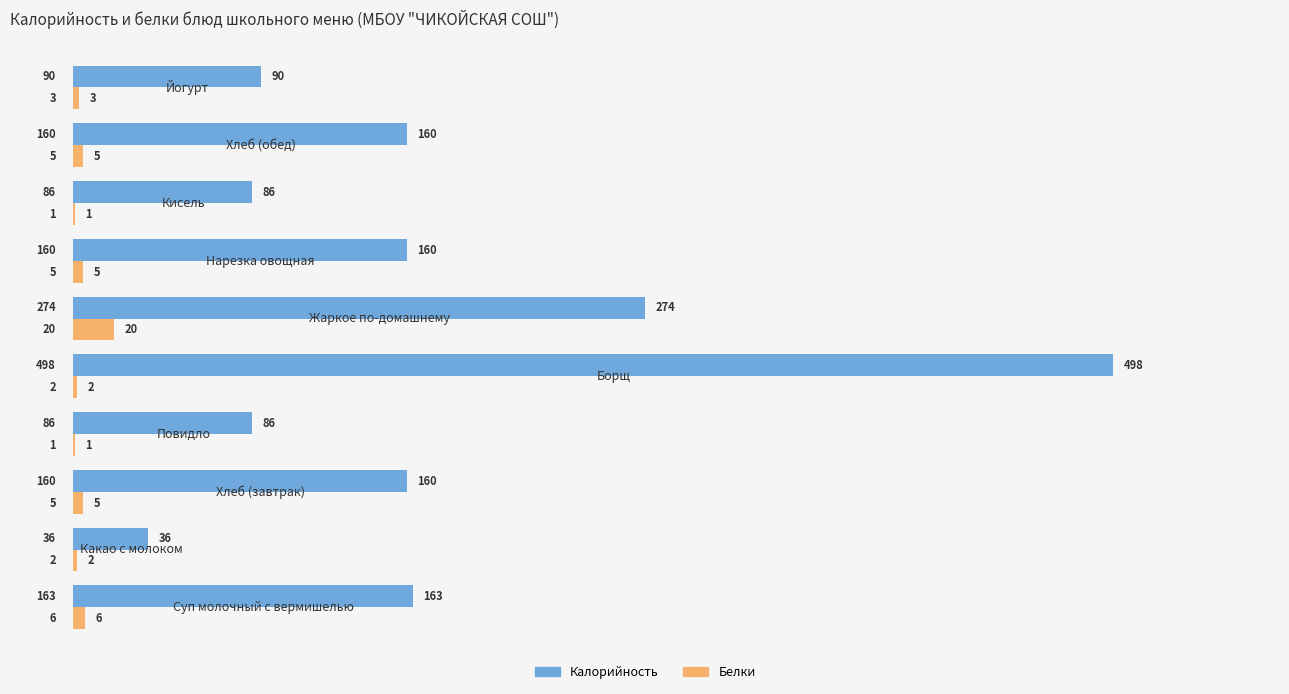

What is the maximum value shown in the chart?

498